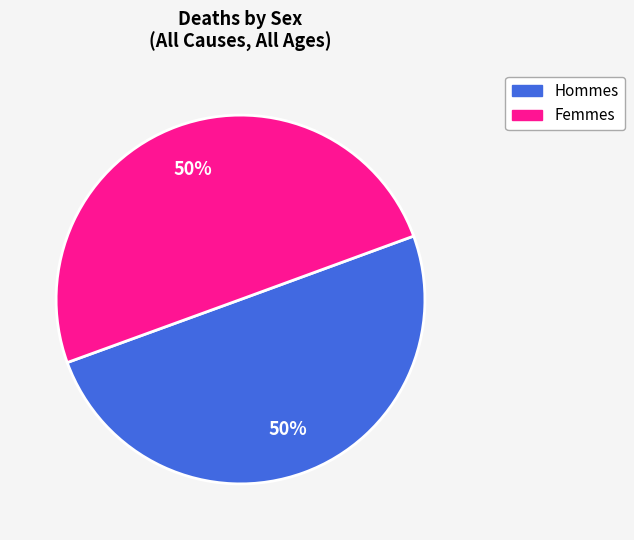

Rank the categories by value from highest to lowest.

M, F